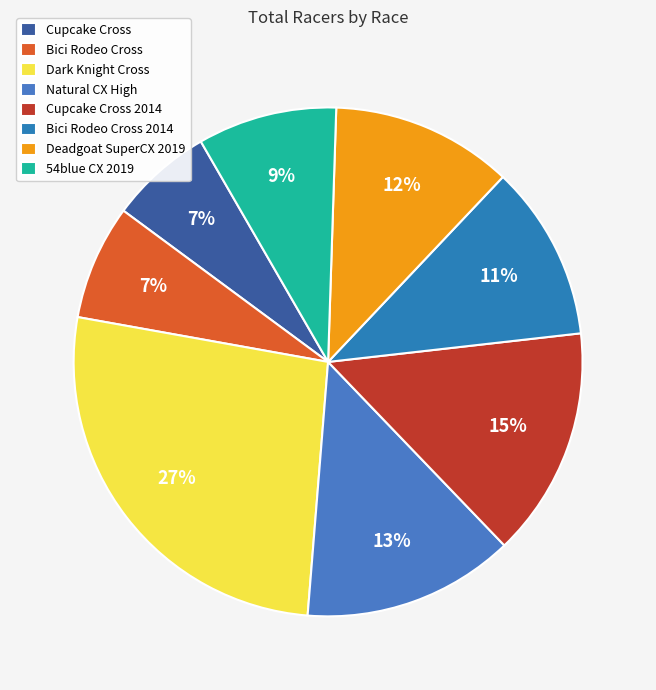

To the nearest percent, what is the average slice percentage?

12%